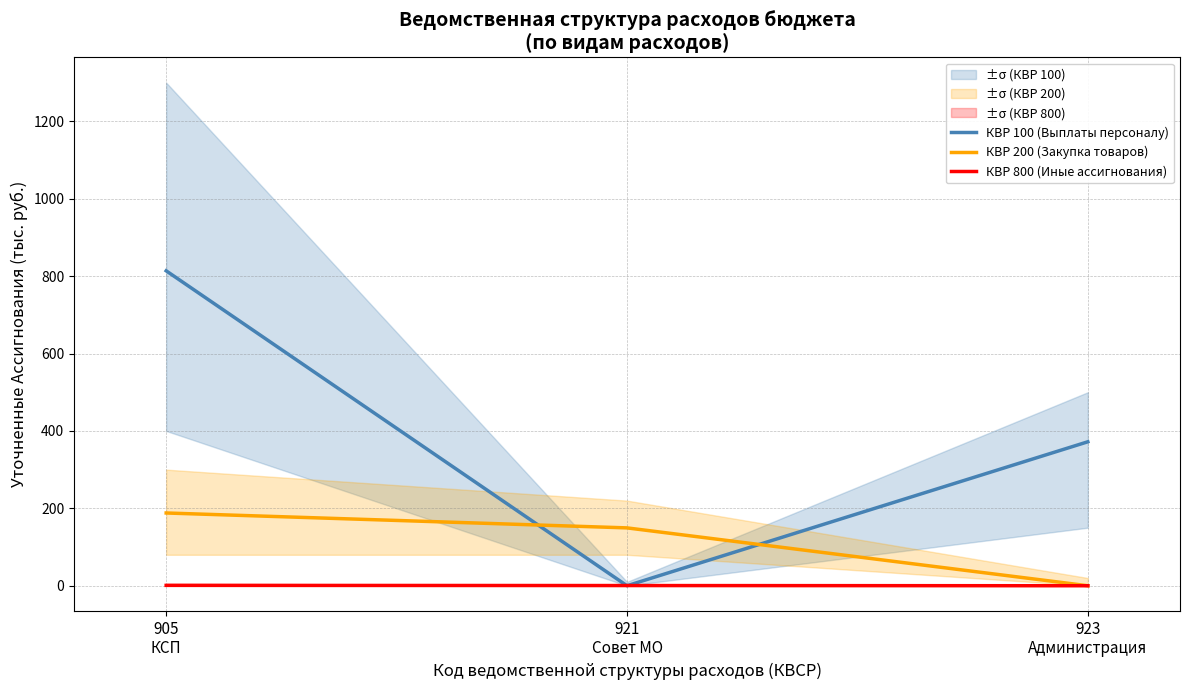

Reading left to right, what are all the values shown in this chart?

КВР 100 (Выплаты персоналу): 905
КСП=813.7	921
Совет МО=0.0	923
Администрация=372.0
КВР 200 (Закупка товаров): 905
КСП=188.0	921
Совет МО=149.5	923
Администрация=0.0
КВР 800 (Иные ассигнования): 905
КСП=1.0	921
Совет МО=0.5	923
Администрация=0.0